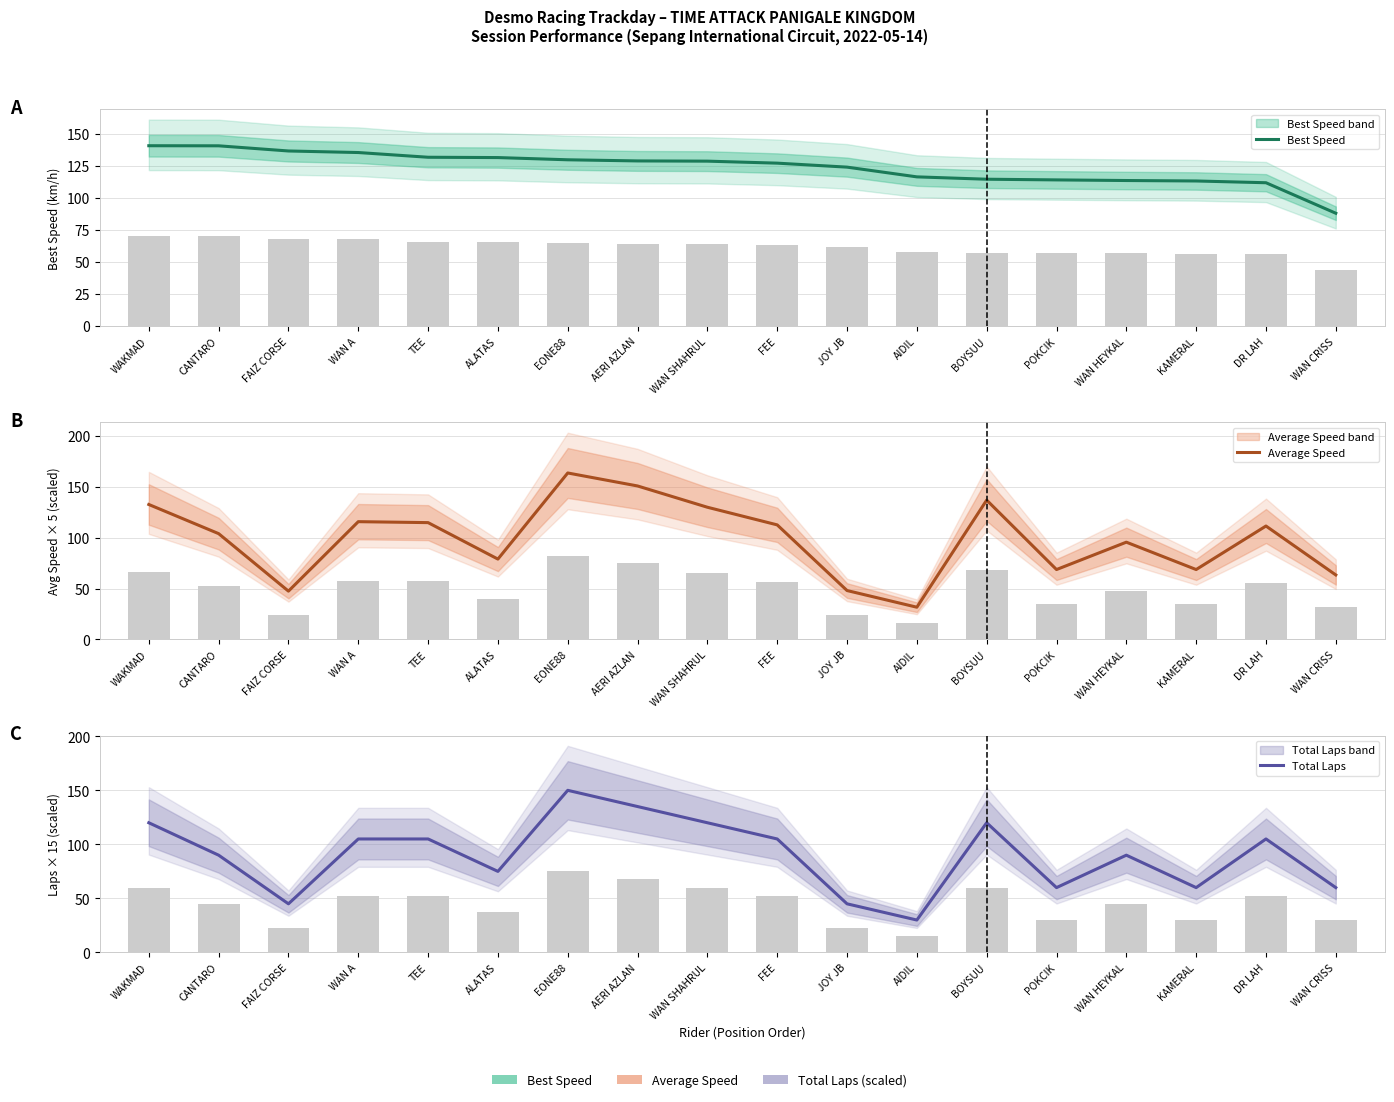

Rank the categories by Total Laps value from highest to lowest.

EONE88, AERI AZLAN, WAKMAD, WAN SHAHRUL, BOYSUU, WAN A, TEE, FEE, DR LAH, CANTARO, WAN HEYKAL, ALATAS, POKCIK, KAMERAL, WAN CRISS, FAIZ CORSE, JOY JB, AIDIL